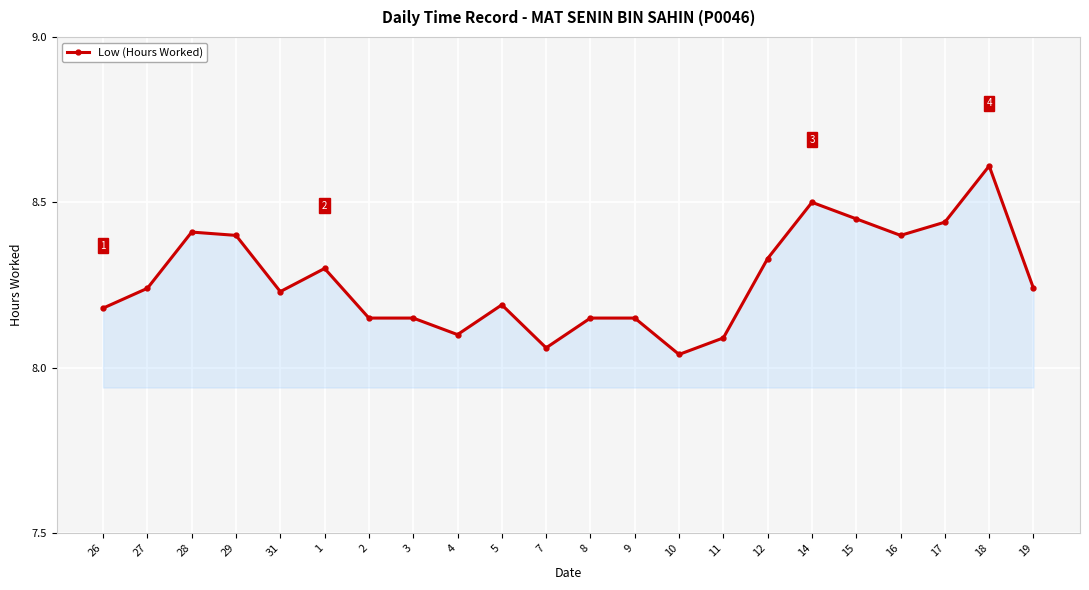

What is the change in value from 14 to 18?

+0.1